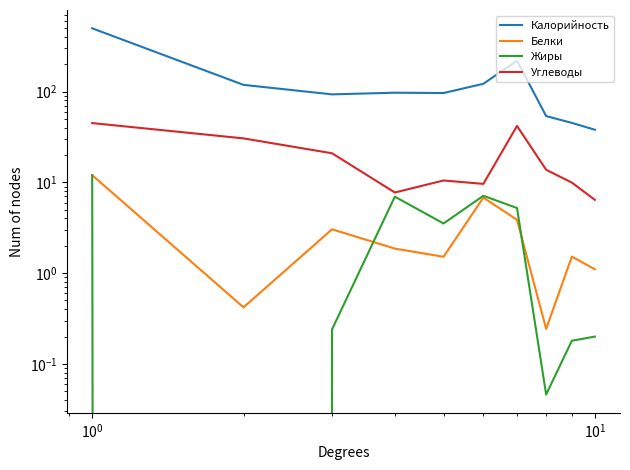

Which series has the widest spread of values?

Калорийность